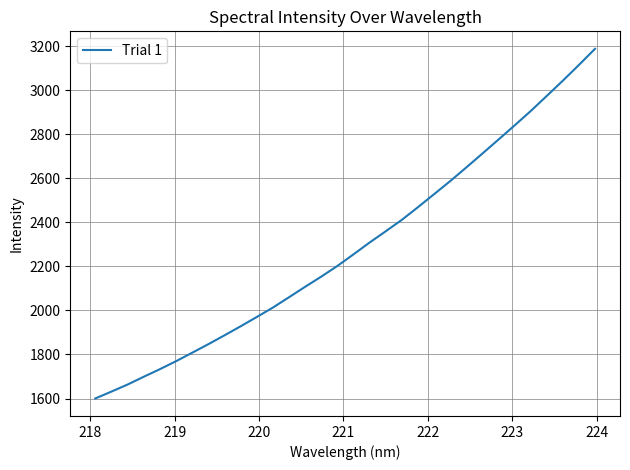

What is the difference between the maximum and minimum values?

1587.4